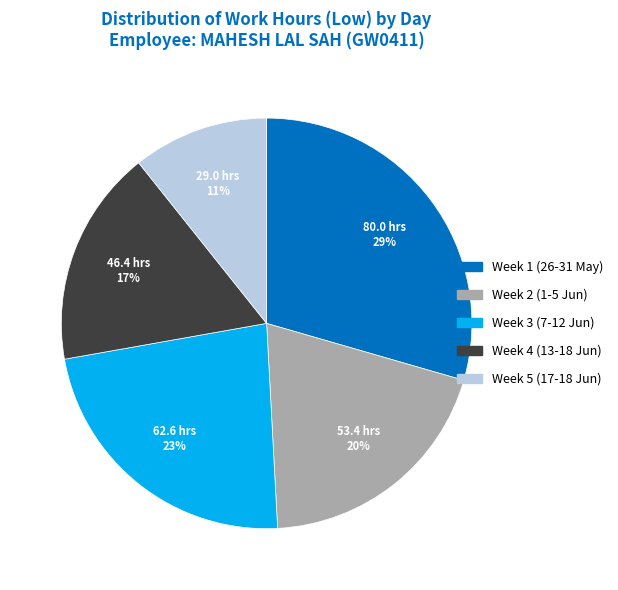

To the nearest percent, what is the average slice percentage?

20%